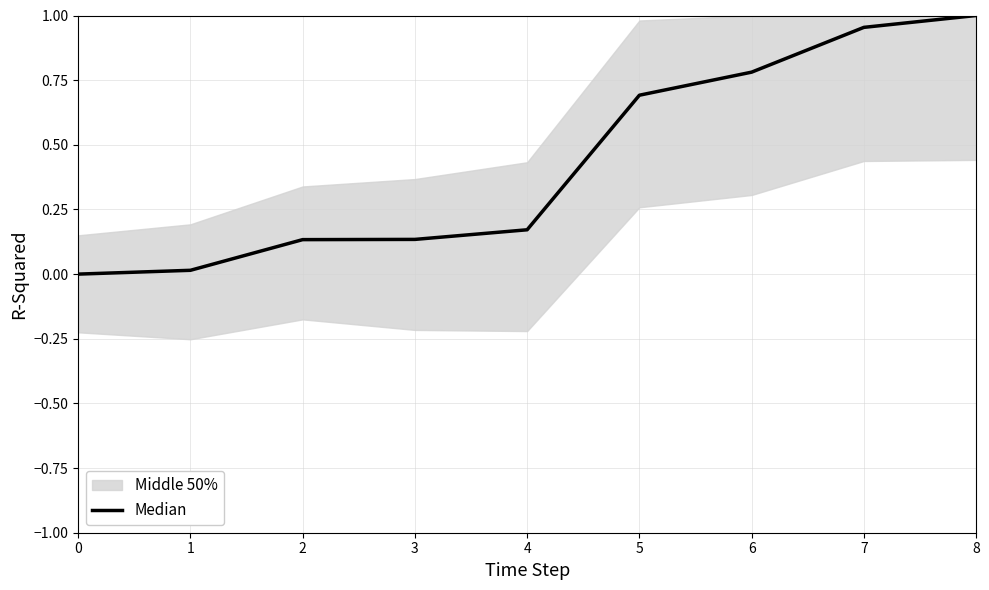

List the labels in order of value, smallest first.

0, 1, 2, 3, 4, 5, 6, 7, 8